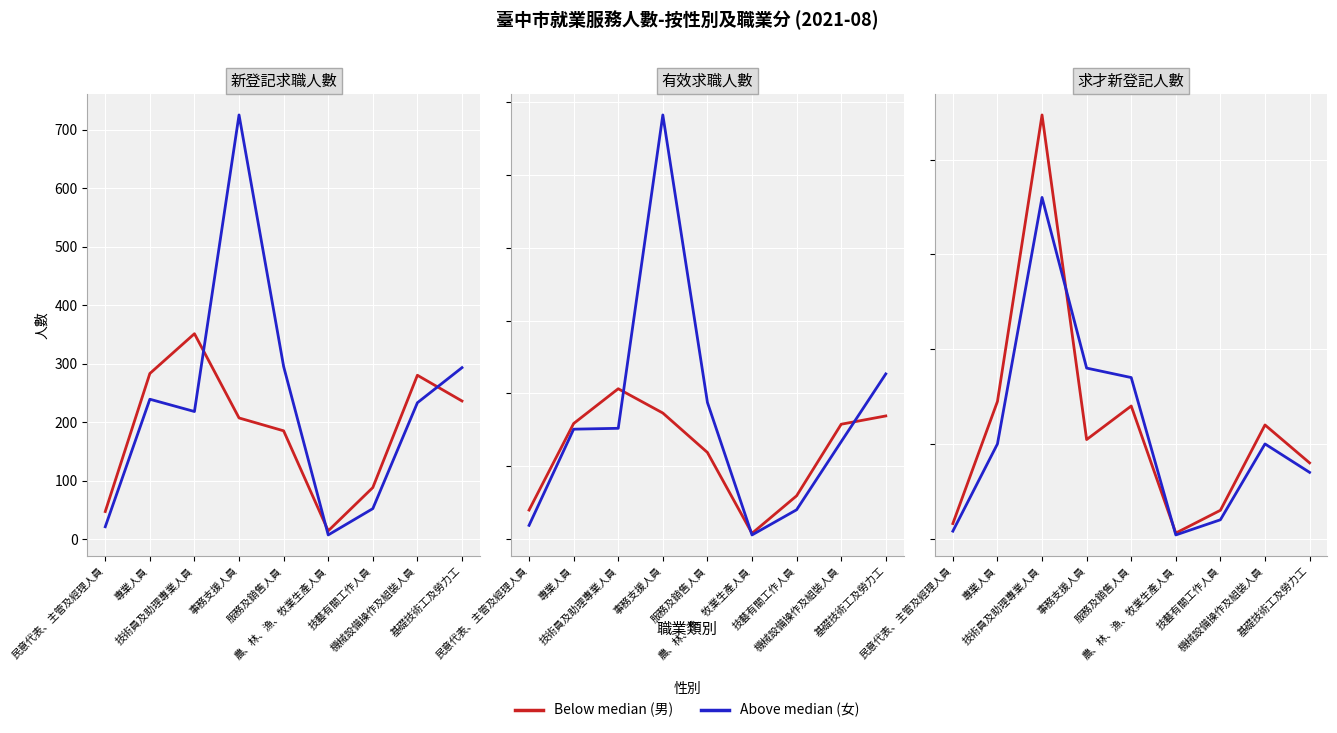

Where is Above median nearest to the value 910?

事務支援人員